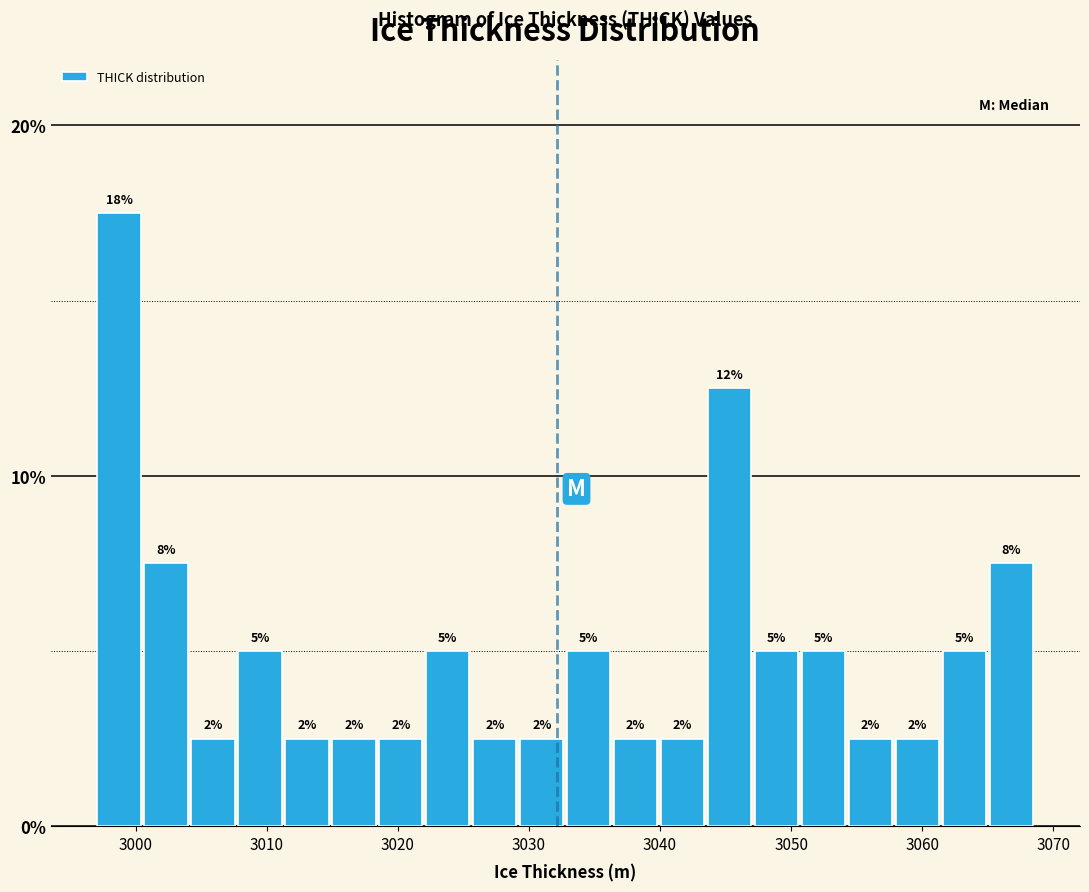

Read against the x-axis, roughly where is the centre of the tallest bar?

2999